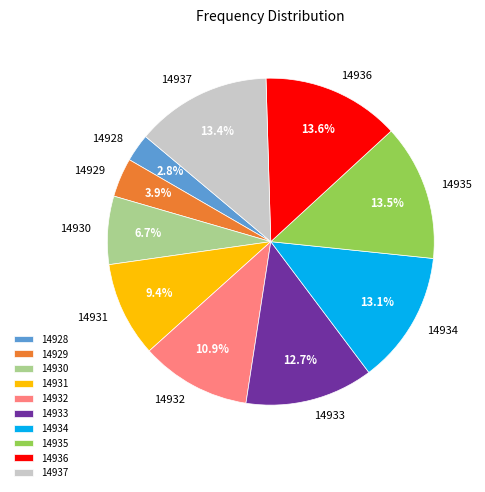

To the nearest percent, what portion does 14928 represent?

3%